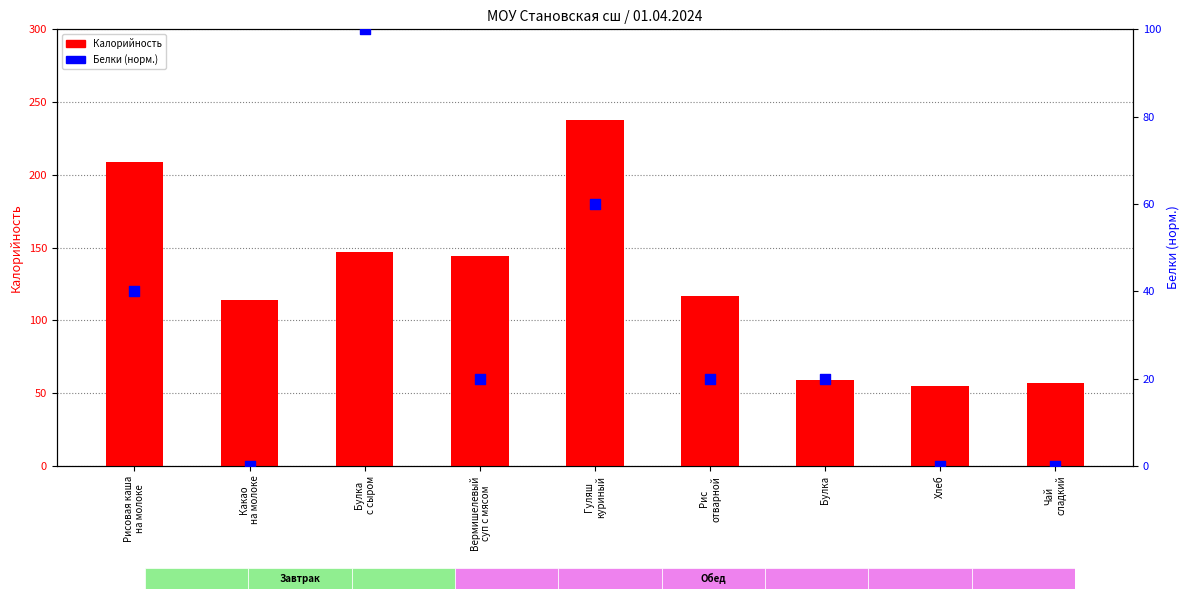

At how many categories does at least one series exceed 60?

6